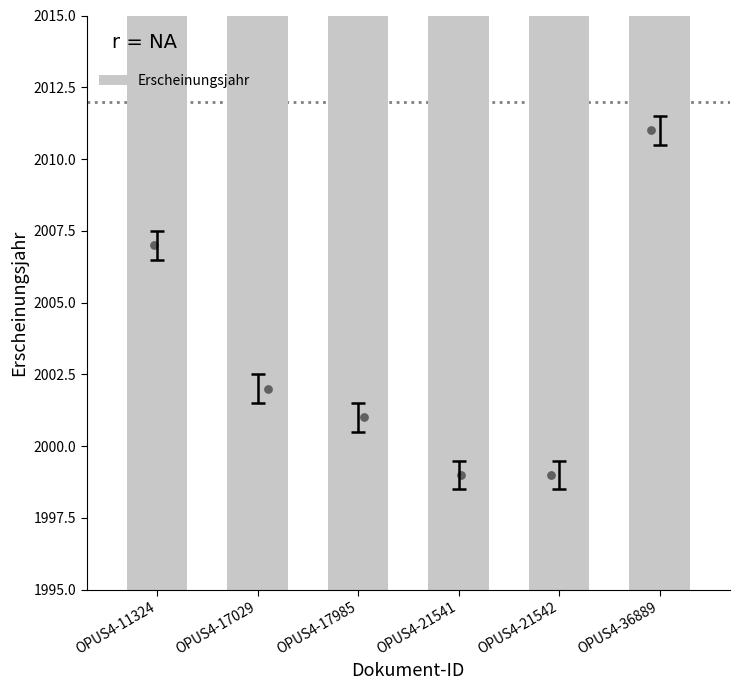

Between OPUS4-17029 and OPUS4-17985, which is larger?

OPUS4-17029